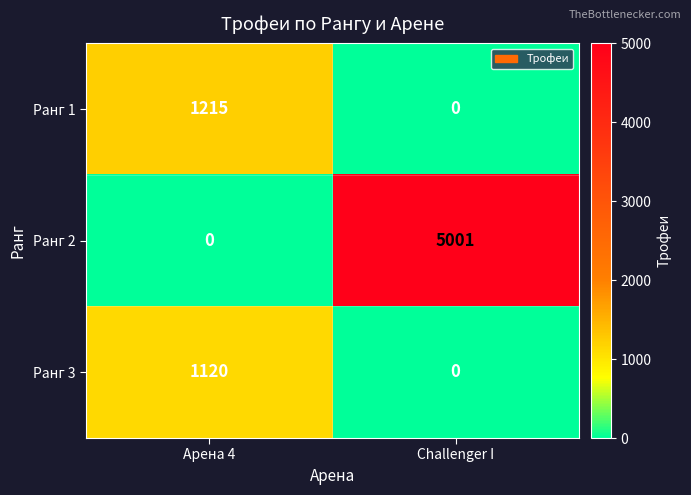

Rank the series by their maximum value, from lowest to highest.

Ранг 3, Ранг 1, Ранг 2